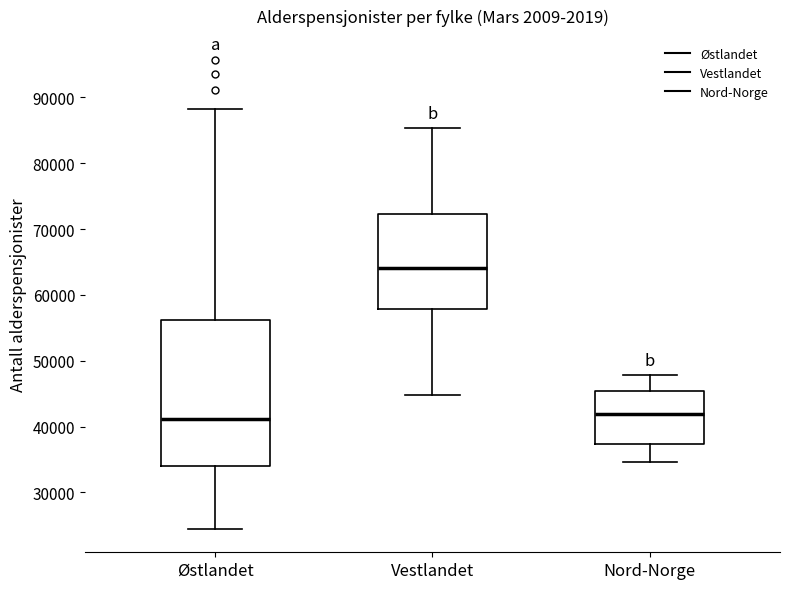

Reading left to right, read every box against the y-axis: the position of its median line, the range the box covers, and the ends of its whiskers. The values are not printed on the chart, so give them approximately, as read against the axis.

Østlandet: median 41000, box 34000 to 56000, whiskers 24000 to 88000
Vestlandet: median 64000, box 58000 to 72000, whiskers 45000 to 85000
Nord-Norge: median 42000, box 37000 to 45000, whiskers 35000 to 48000